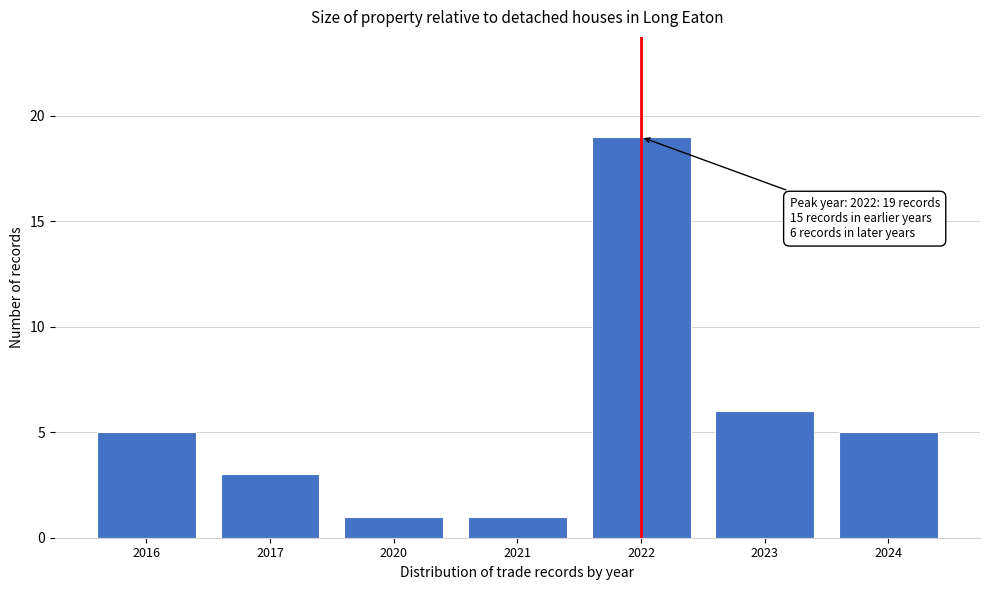

Reading left to right, extract all data points from this chart.

5	3	1	1	19	6	5